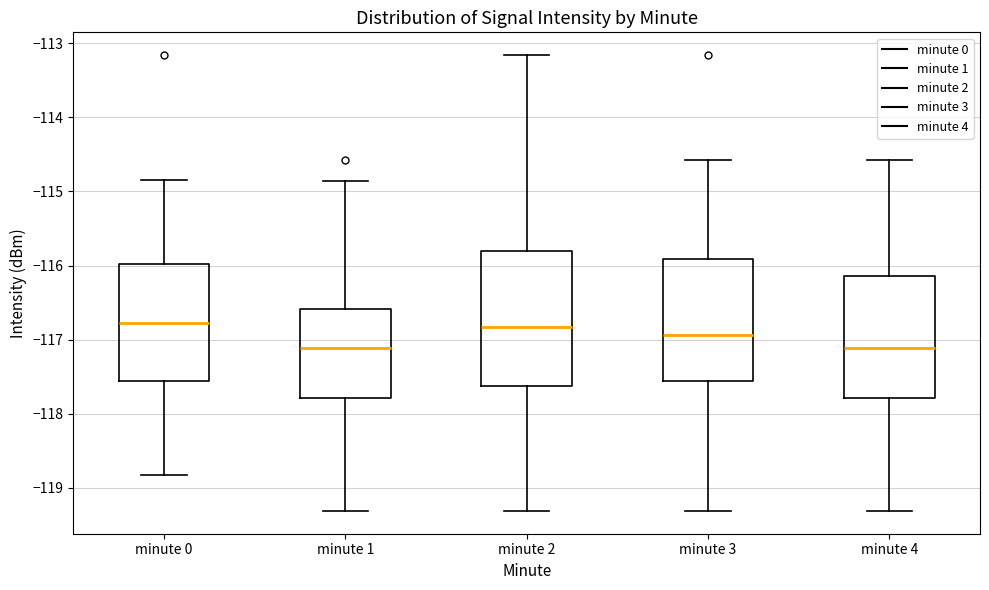

Where does the upper whisker of the box for minute 2 end on the y-axis? The values are not printed on the chart, so give them approximately, as read against the axis.

-113.2